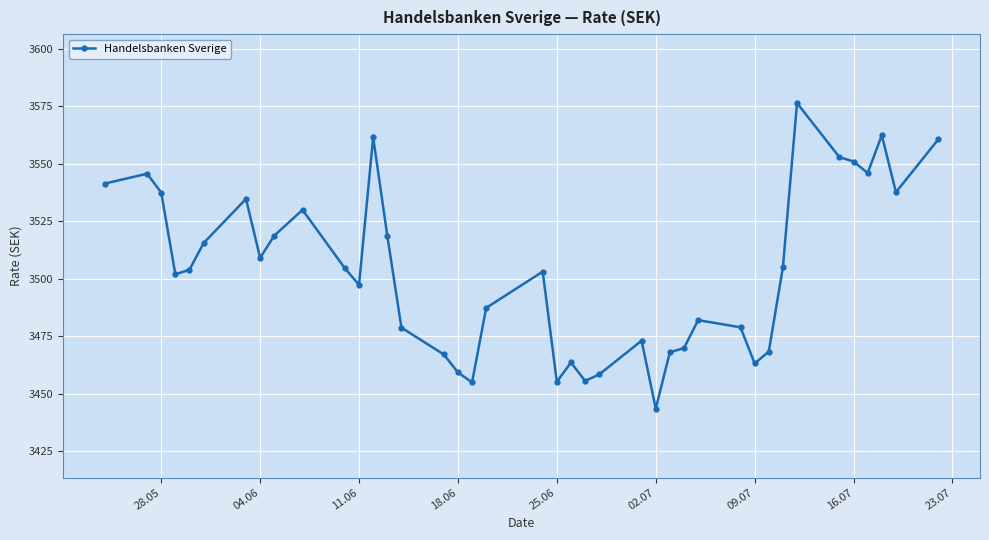

What is the value of the 31st point from the left?

3463.1